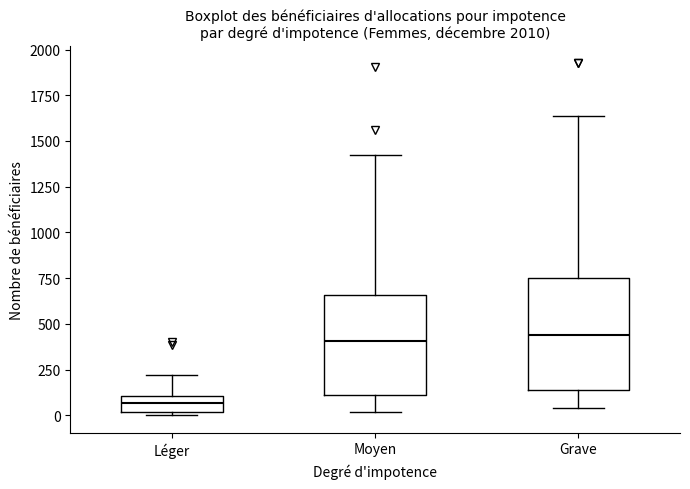

Which box's median line is the lowest?

Léger